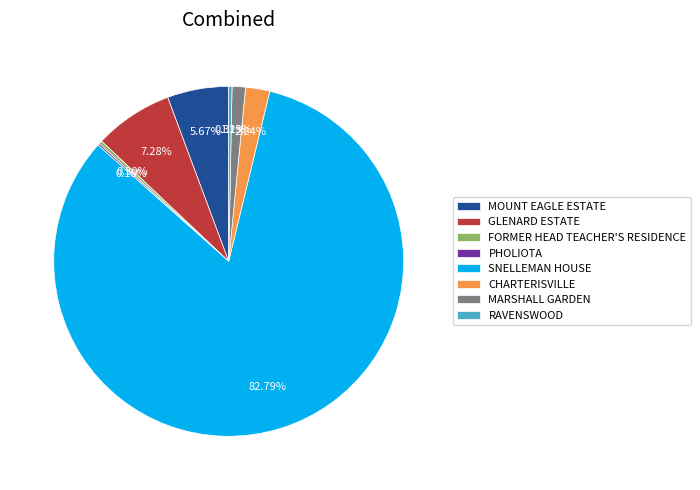

What is the largest slice in the pie chart?

SNELLEMAN HOUSE